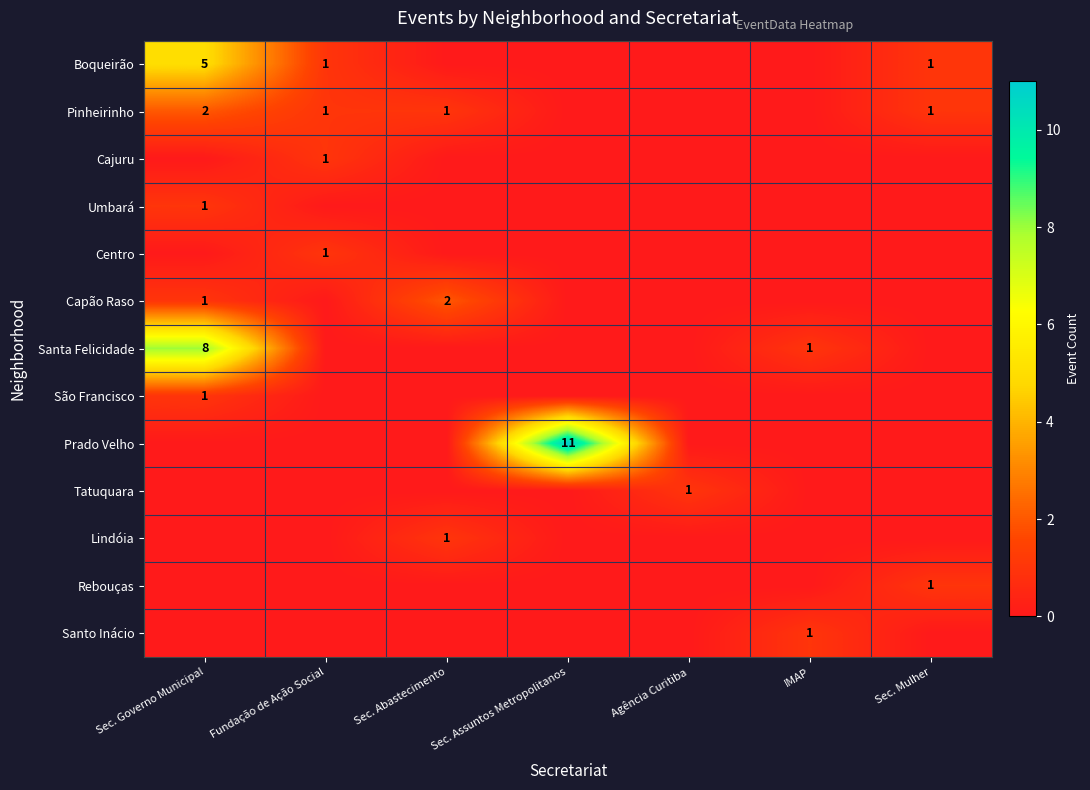

The value of Boqueirão at Sec. Governo Municipal is 5. True or false?

True